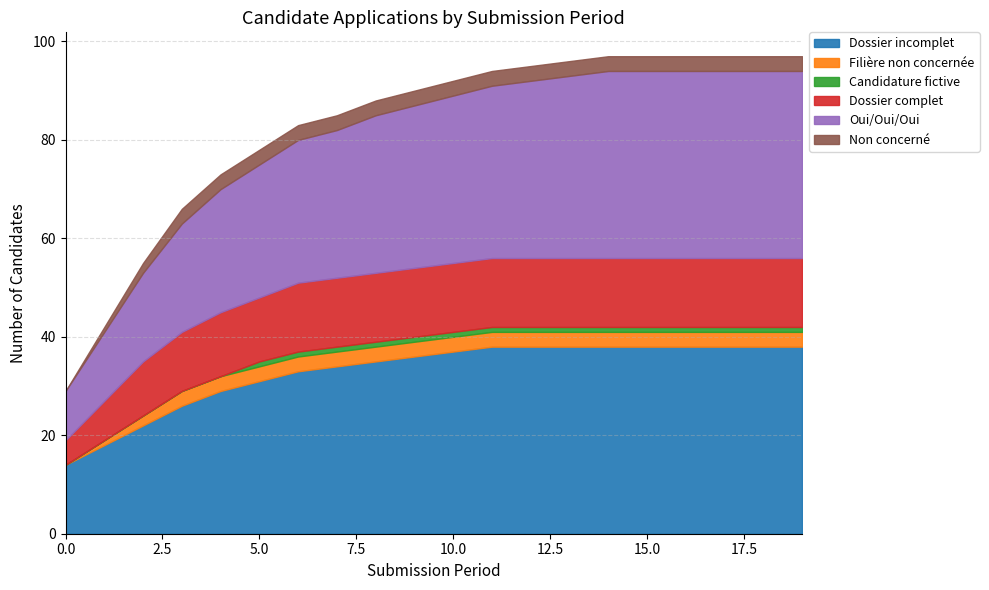

Where is Filière non concernée nearest to the value 1?

1